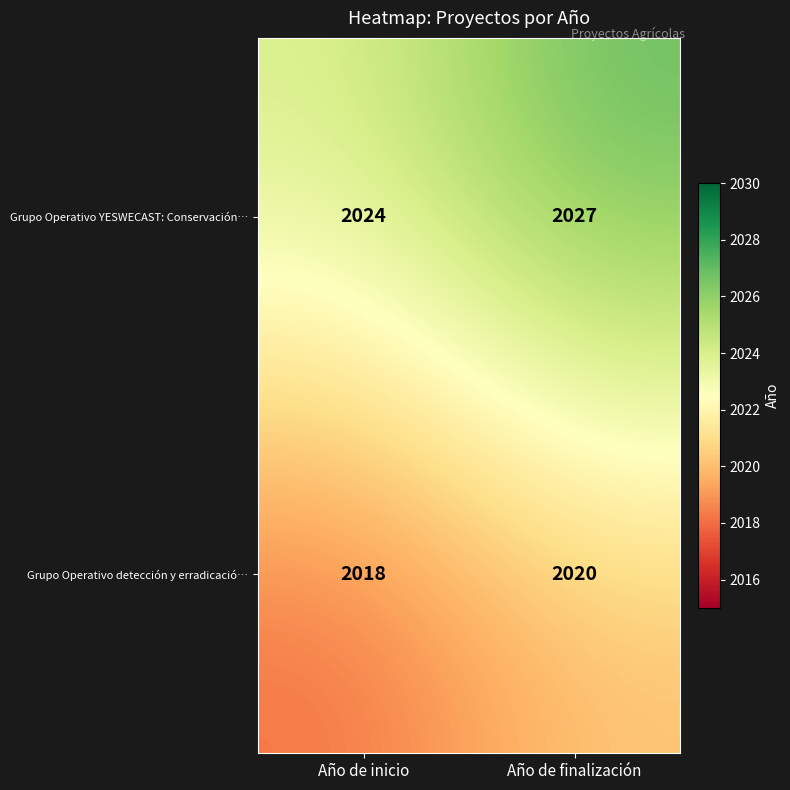

What is the smallest value displayed?

2018